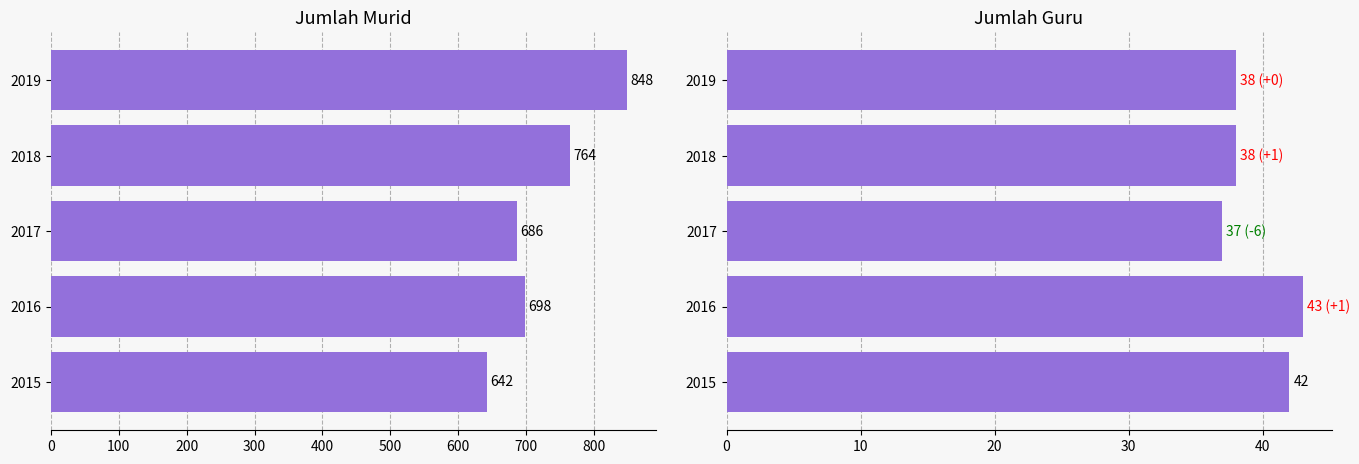

What is the sum of all Guru values?

198